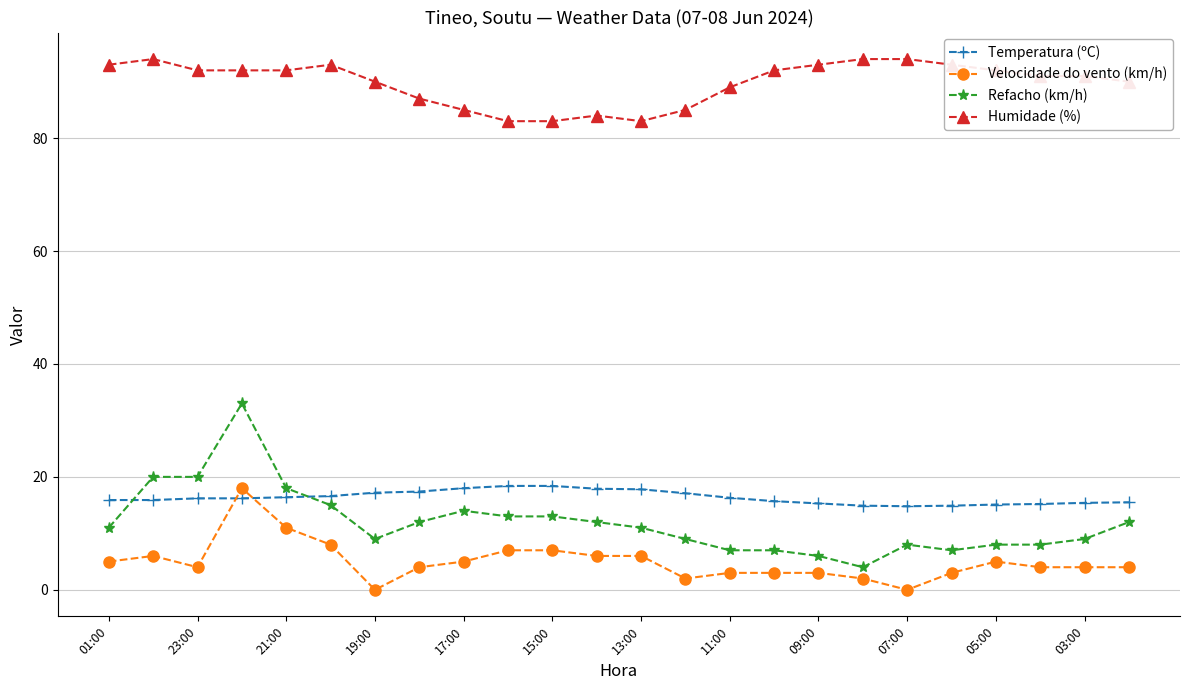

What is the sum of all Humidade (%) values?

2155.0